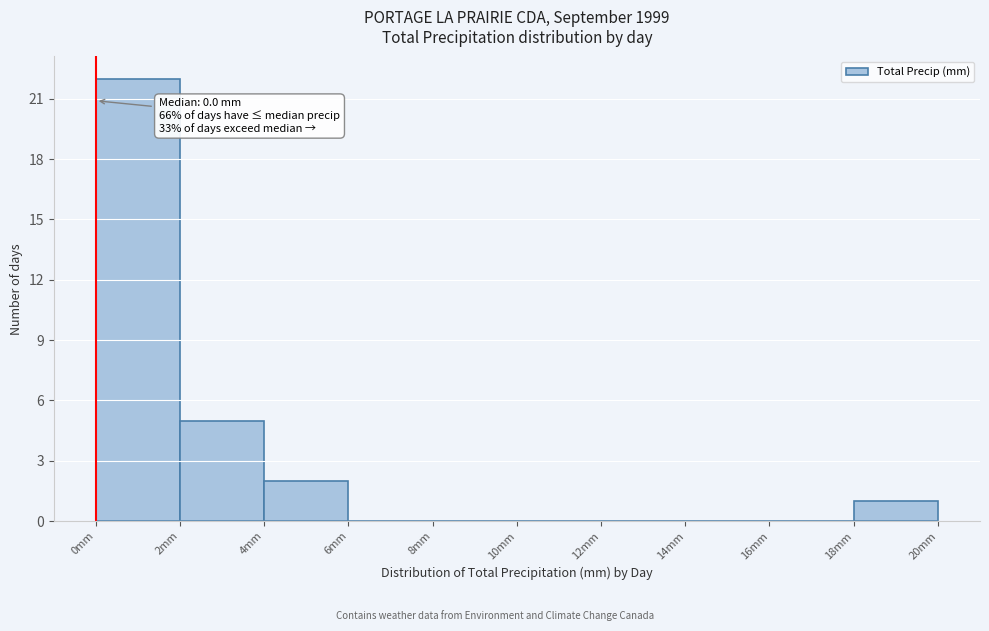

Which range on the x-axis has the tallest bar?

0 to 2